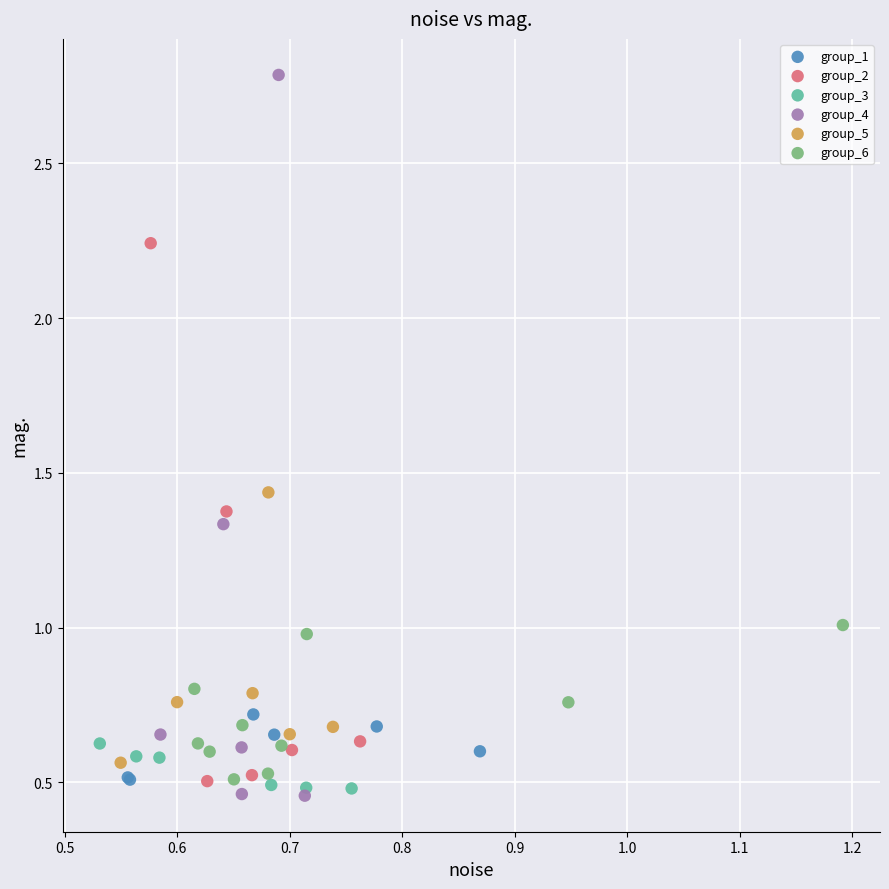

Which series contains the highest Y value?

group_4